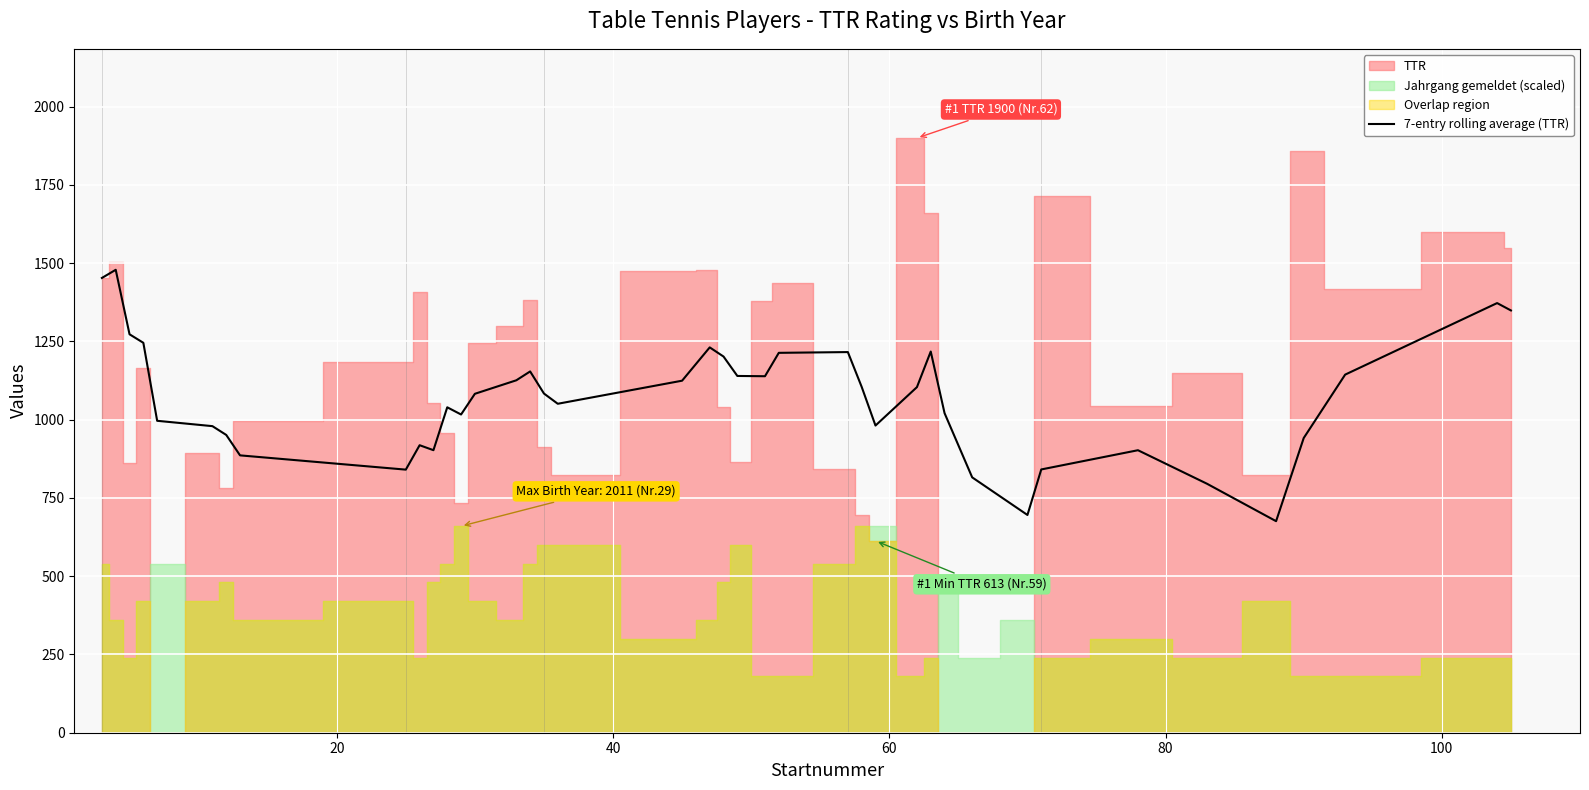

What is the minimum value shown in the chart?

675.9